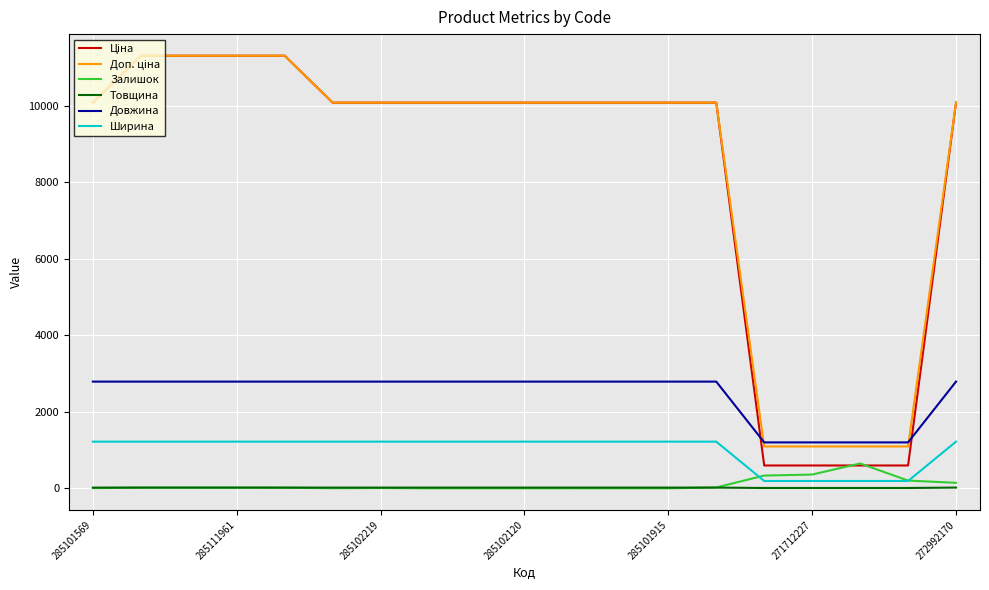

True or false: Залишок and Довжина cross at least once.

False